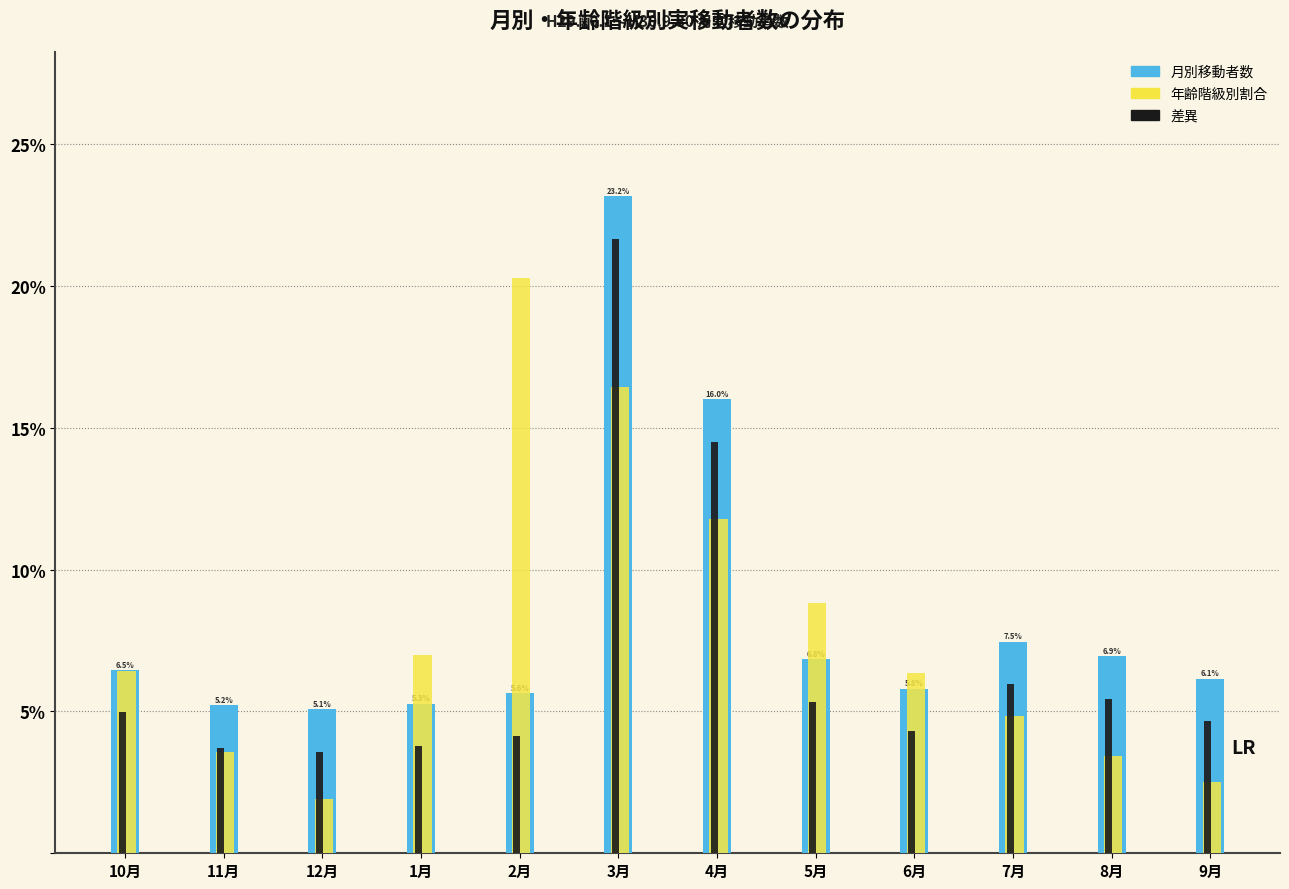

What is the approximate value of 年齢階級別割合 at 8月?

3.4